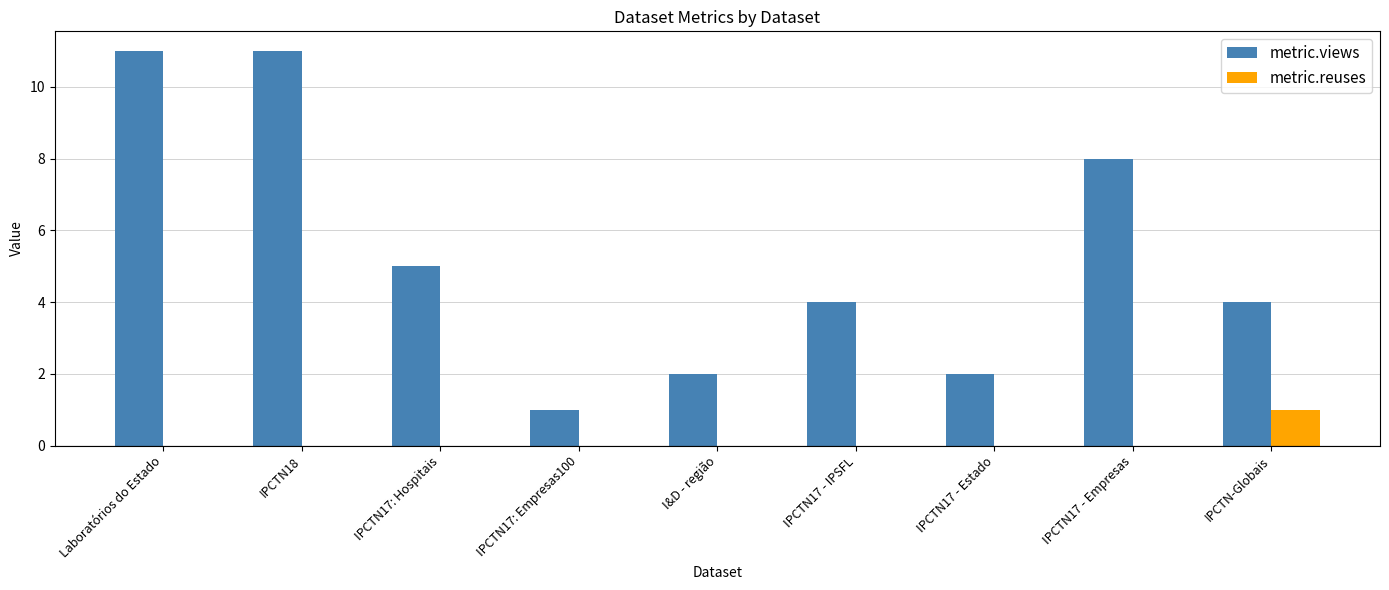

Between I&D - região and IPCTN17 - IPSFL, which series saw the biggest shift?

metric.views